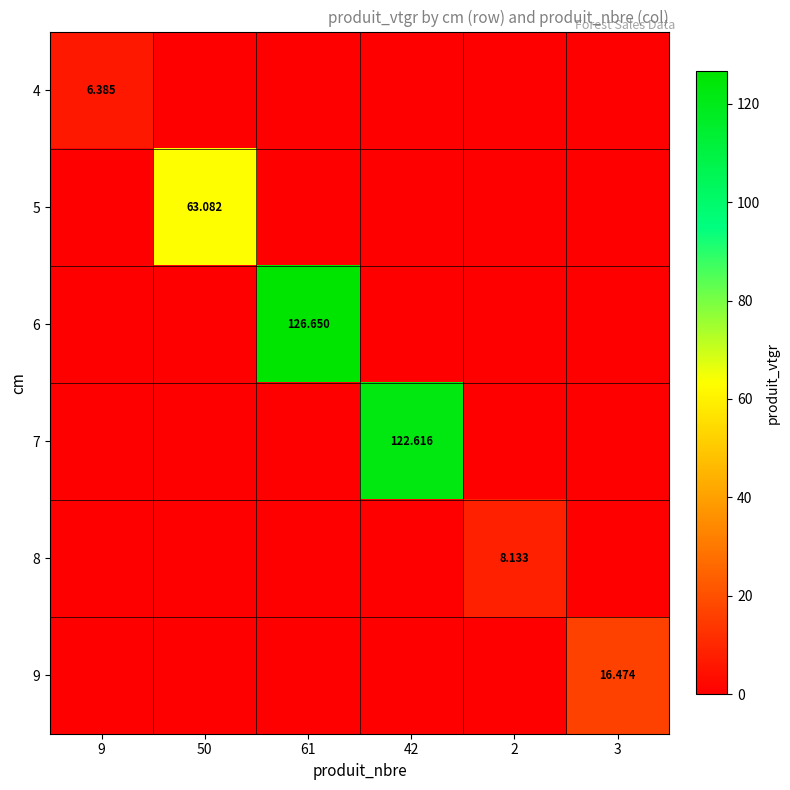

The 5 series shows 0.0 at 2. True or false?

True